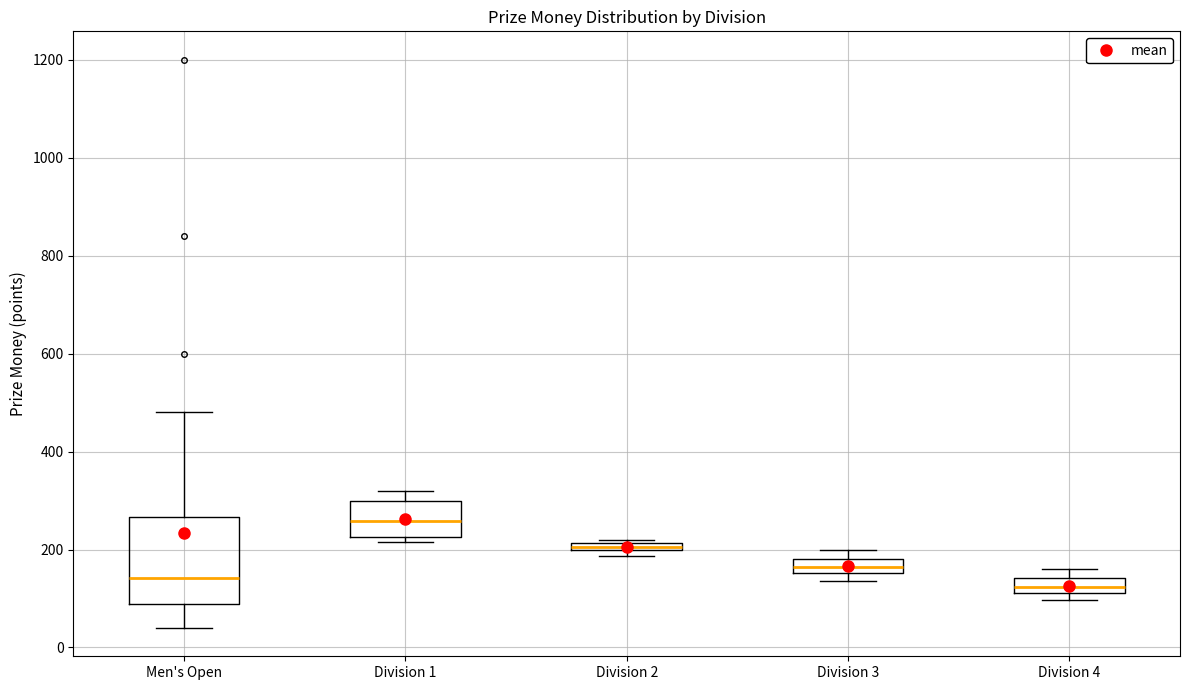

Where is the lower edge of the box for Division 2 on the y-axis? The values are not printed on the chart, so give them approximately, as read against the axis.

200